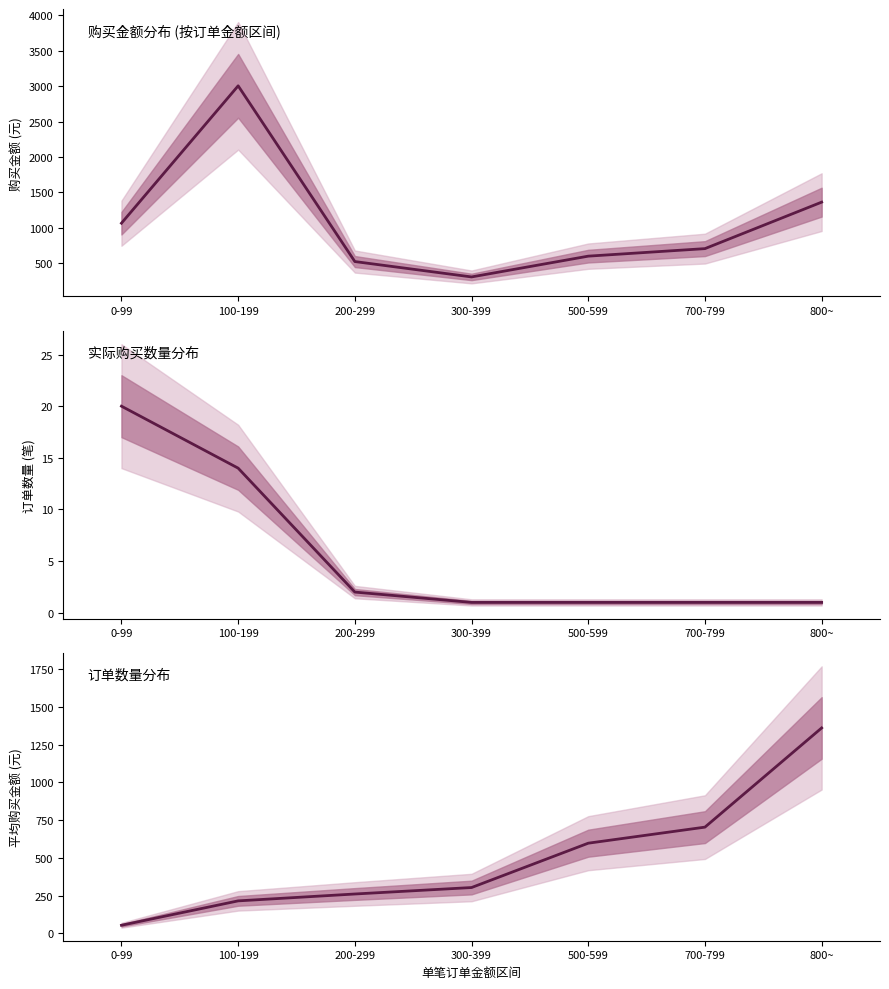

What is the average value of the 订单数量 series?

5.7